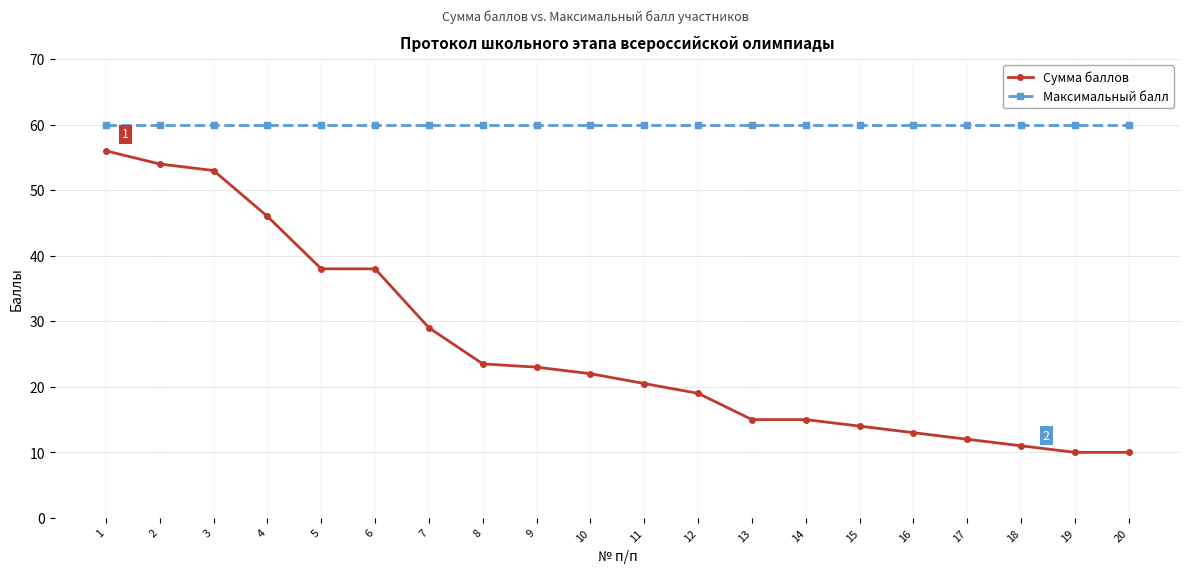

Reading right to left, list all the values displayed in this chart.

Сумма баллов: 20=10.0	19=10.0	18=11.0	17=12.0	16=13.0	15=14.0	14=15.0	13=15.0	12=19.0	11=20.5	10=22.0	9=23.0	8=23.5	7=29.0	6=38.0	5=38.0	4=46.0	3=53.0	2=54.0	1=56.0
Максимальный балл: 20=60.0	19=60.0	18=60.0	17=60.0	16=60.0	15=60.0	14=60.0	13=60.0	12=60.0	11=60.0	10=60.0	9=60.0	8=60.0	7=60.0	6=60.0	5=60.0	4=60.0	3=60.0	2=60.0	1=60.0